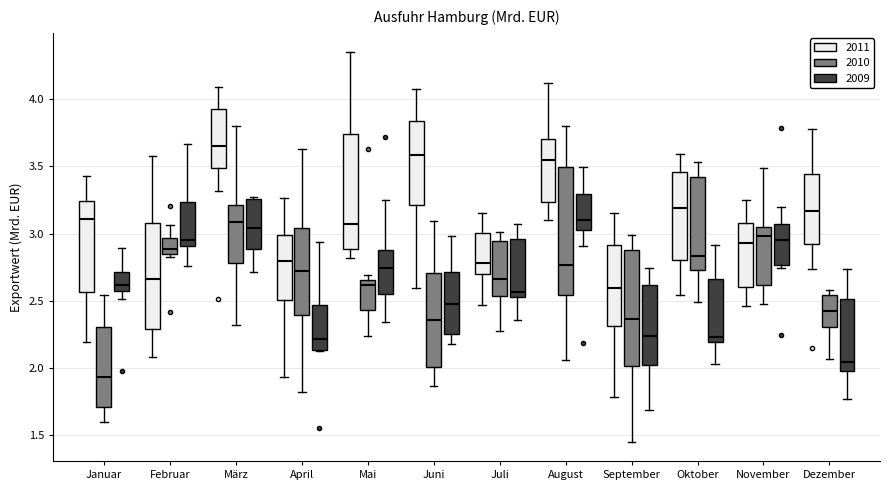

Where is the upper edge of the box for März (2009) on the y-axis? The values are not printed on the chart, so give them approximately, as read against the axis.

3.20